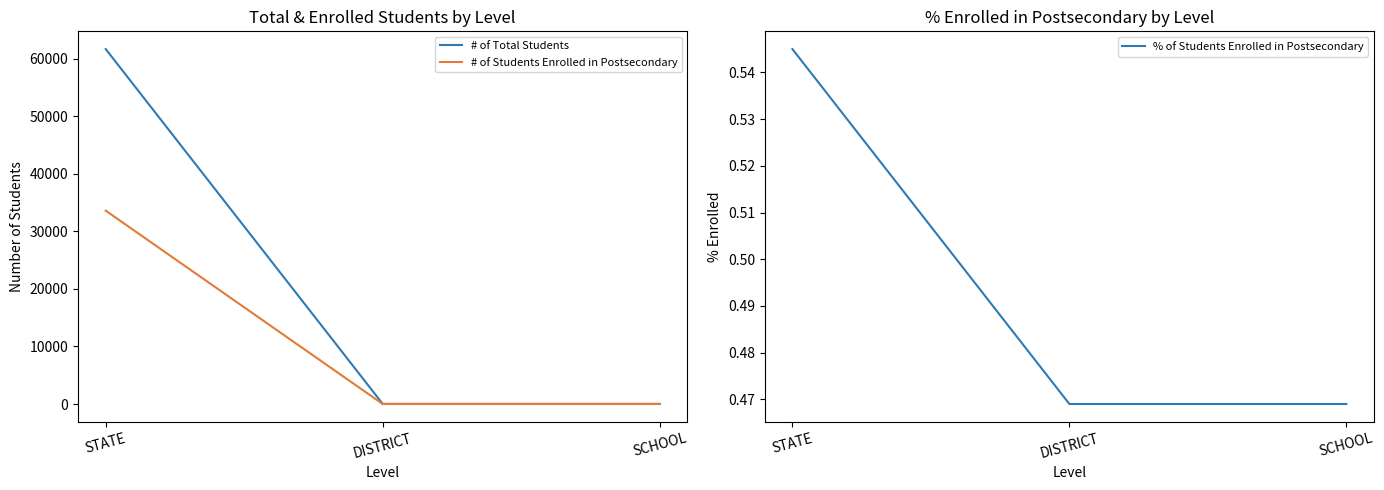

What is the difference between the maximum and minimum values in the # of Total Students series?

61611